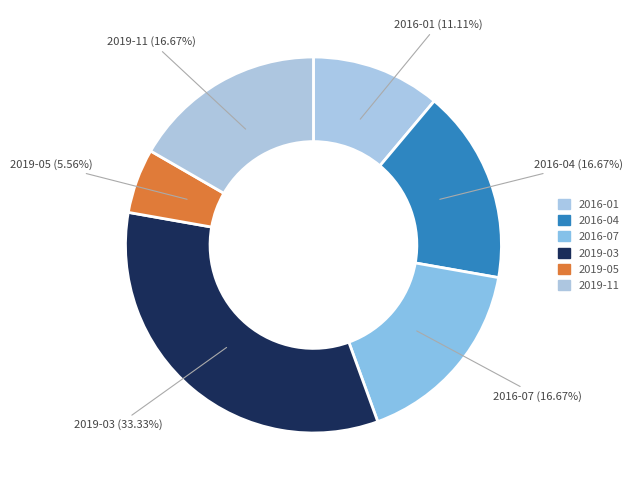

Which category has the smallest portion of the pie?

2019-05